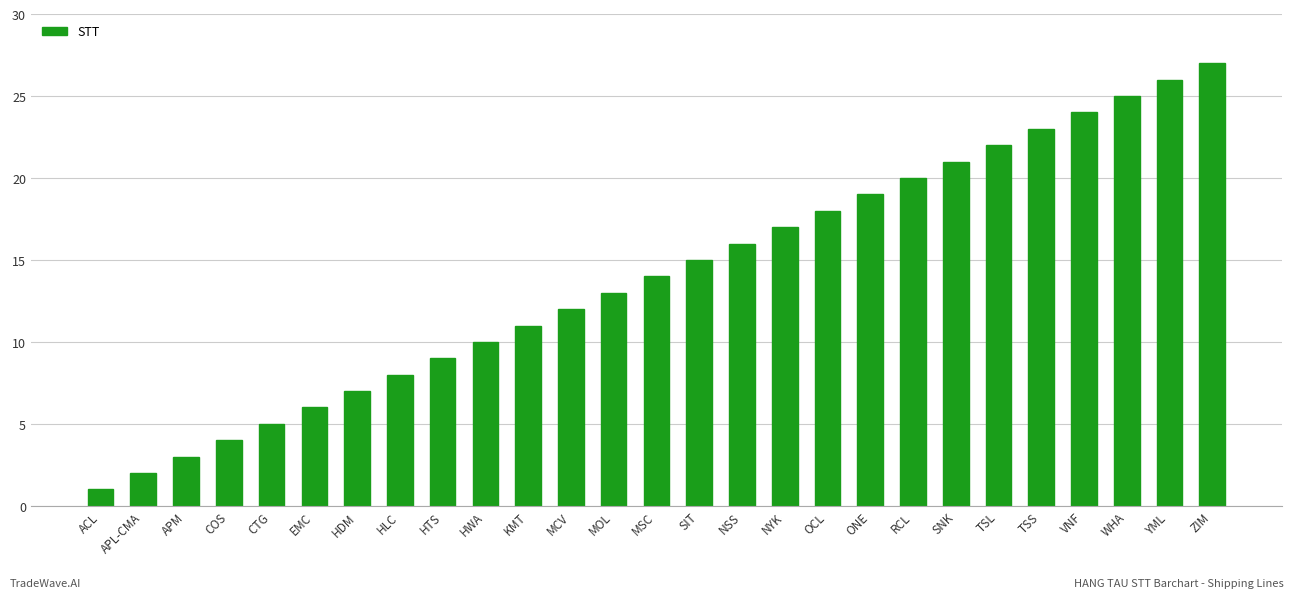

Which category has the highest value across all series?

ZIM